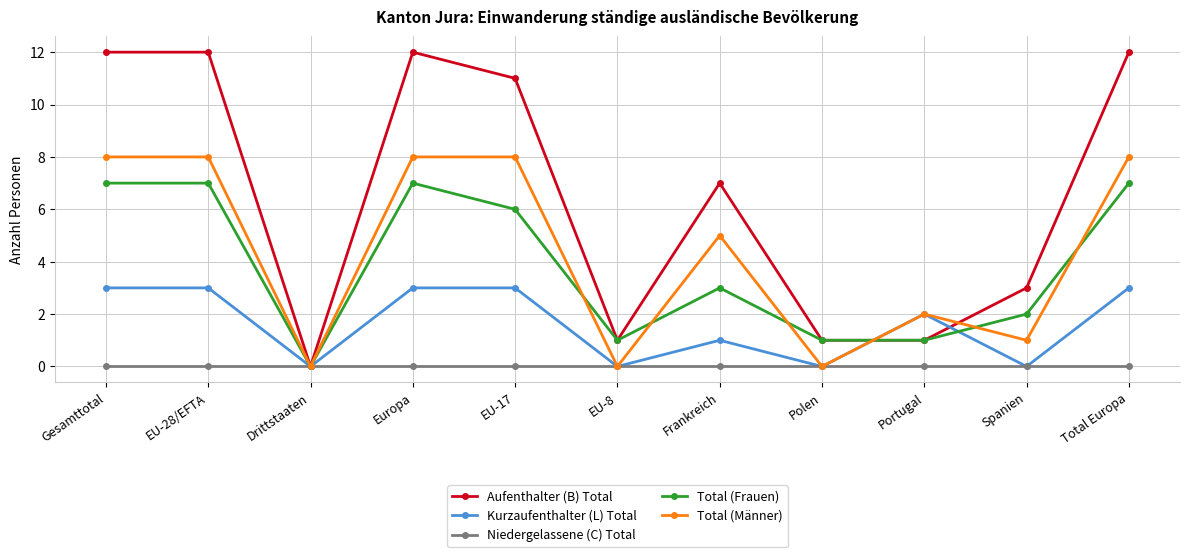

How many values in the Total (Frauen) series are below 3?

5